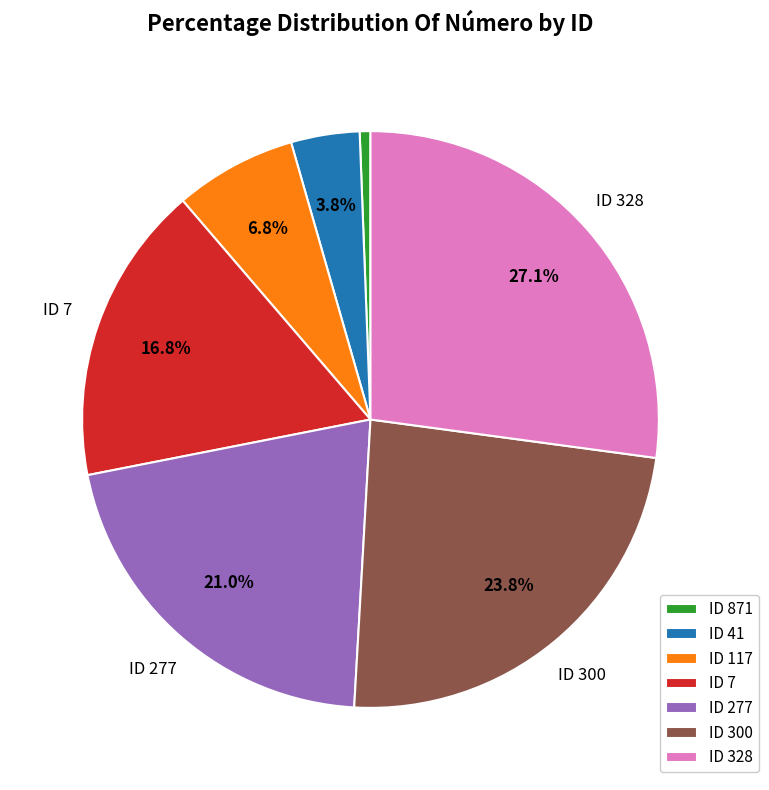

What percentage do ID 41 and ID 277 together represent?

24.8%